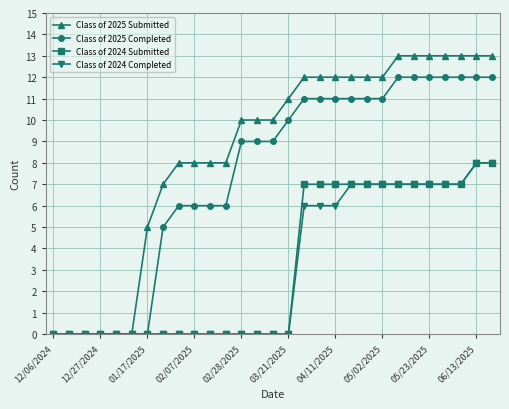

What is the highest value of the Class of 2025 Completed series?

12